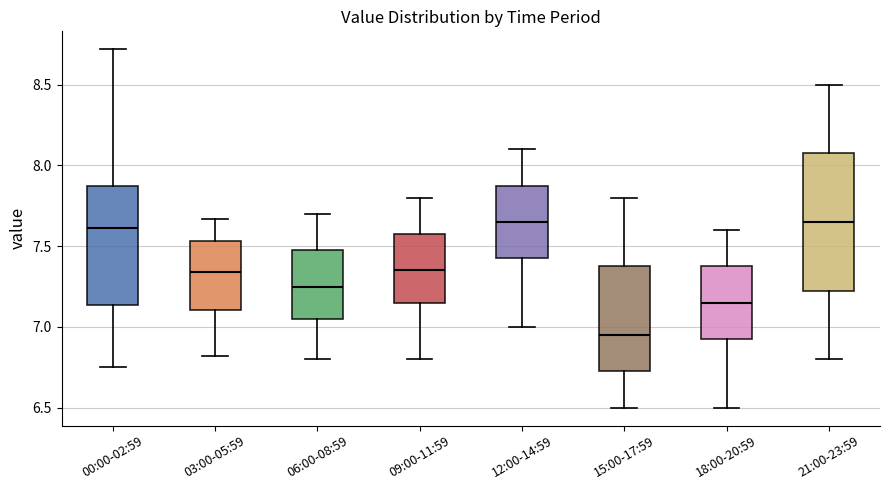

Reading left to right, transcribe this box plot: for each box, give where its median line is, the range the box spans, and where its two whiskers end, as read against the y-axis. The values are not printed on the chart, so give them approximately, as read against the axis.

00:00-02:59: median 7.60, box 7.15 to 7.85, whiskers 6.75 to 8.70
03:00-05:59: median 7.35, box 7.10 to 7.55, whiskers 6.80 to 7.65
06:00-08:59: median 7.25, box 7.05 to 7.50, whiskers 6.80 to 7.70
09:00-11:59: median 7.35, box 7.15 to 7.60, whiskers 6.80 to 7.80
12:00-14:59: median 7.65, box 7.45 to 7.90, whiskers 7.00 to 8.10
15:00-17:59: median 6.95, box 6.75 to 7.40, whiskers 6.50 to 7.80
18:00-20:59: median 7.15, box 6.95 to 7.40, whiskers 6.50 to 7.60
21:00-23:59: median 7.65, box 7.25 to 8.10, whiskers 6.80 to 8.50